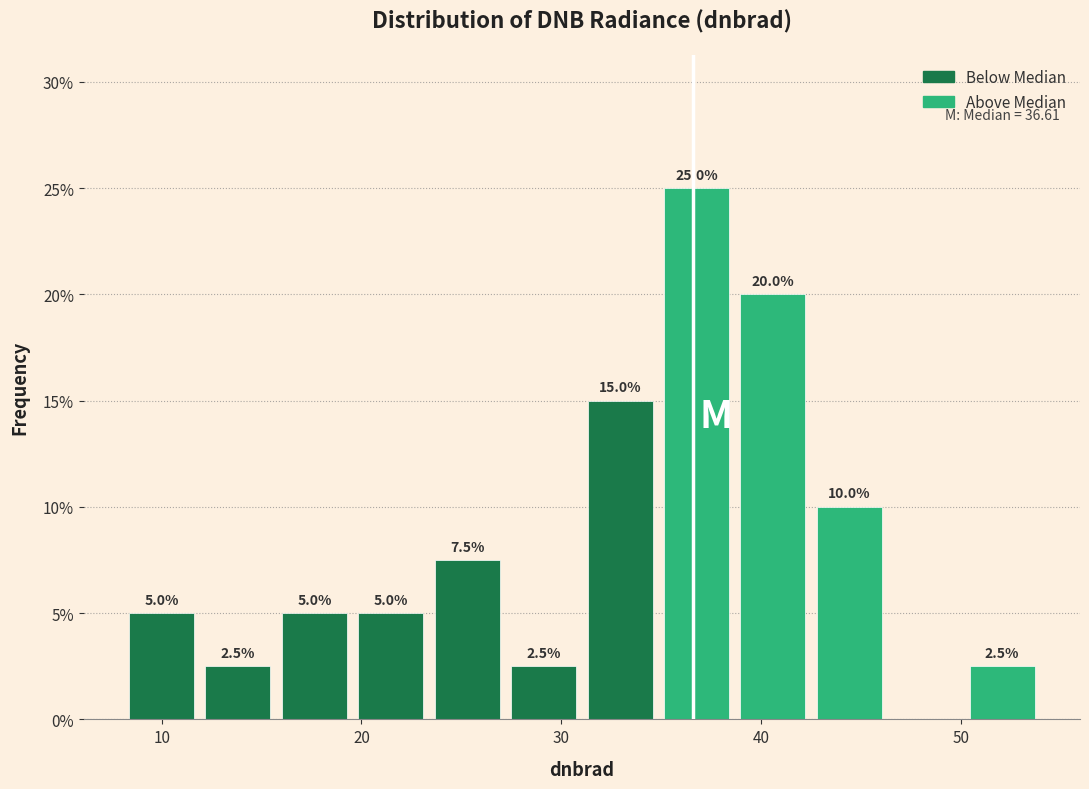

Around what value on the x-axis is the tallest bar? Give the approximate position of its centre, as read against the axis.

37